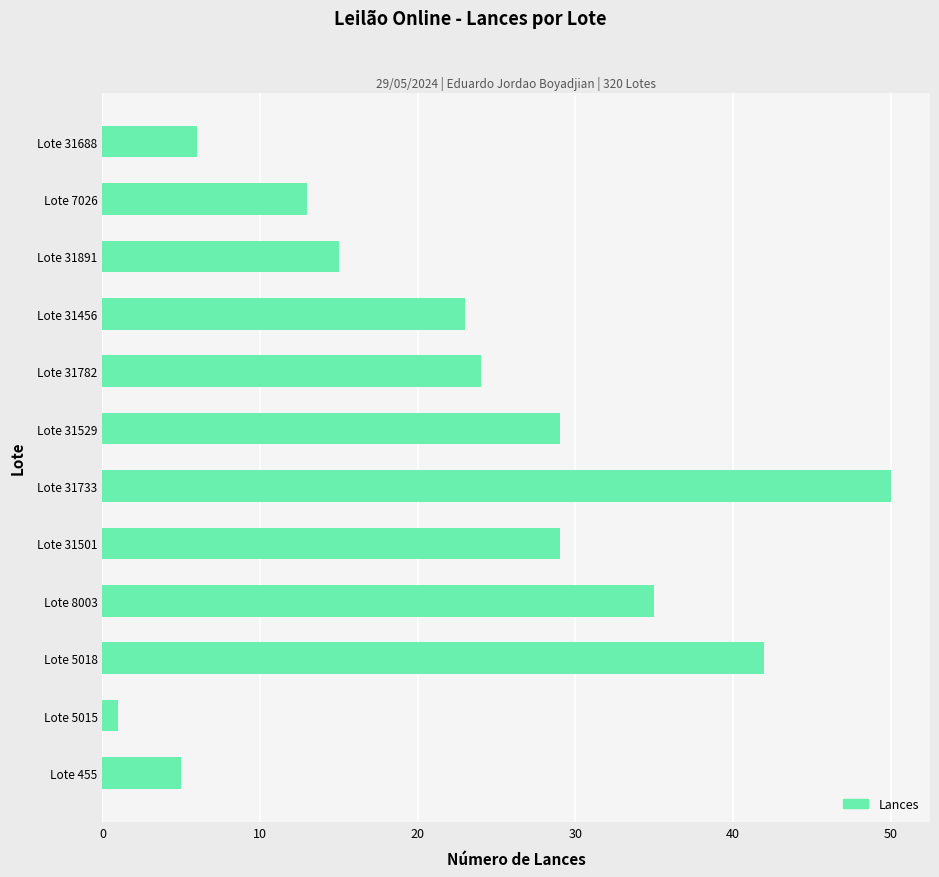

What is the minimum value shown in the chart?

1